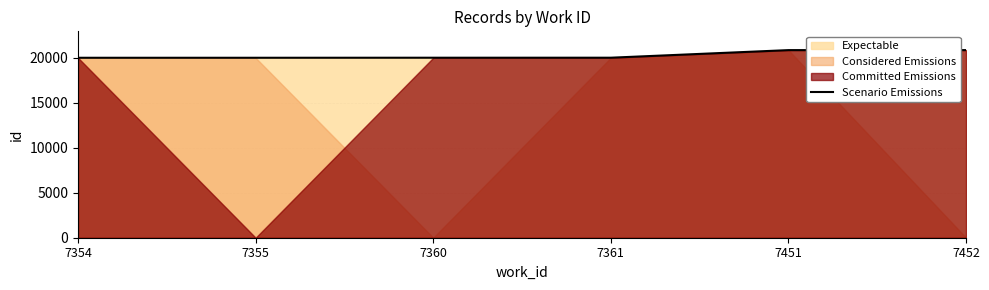

Which label corresponds to the largest value in the chart?

7452